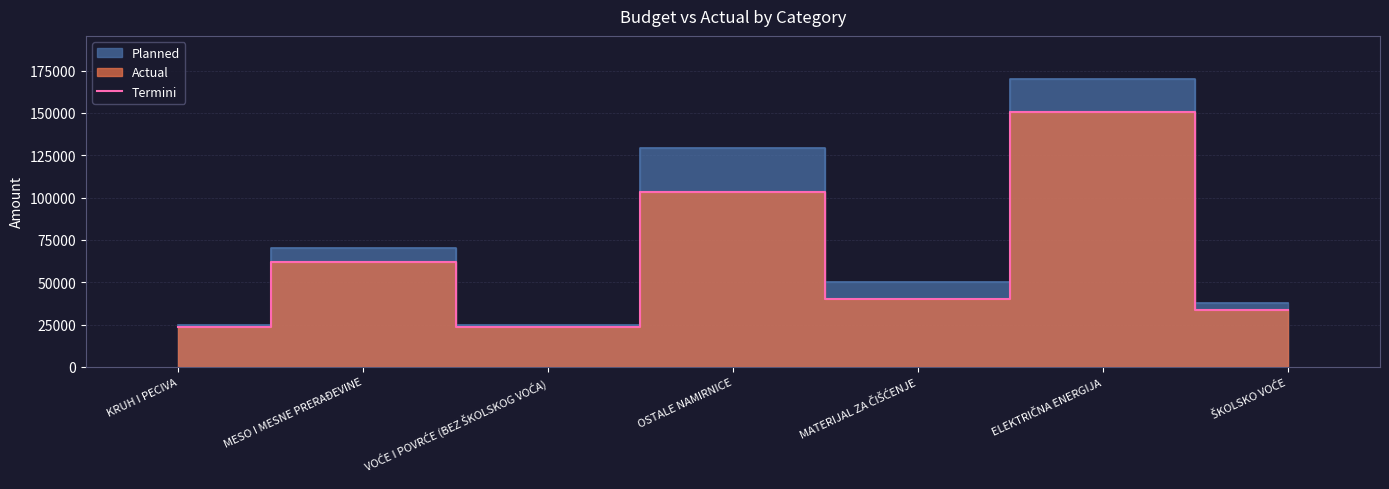

What is the minimum value shown in the chart?

23809.5